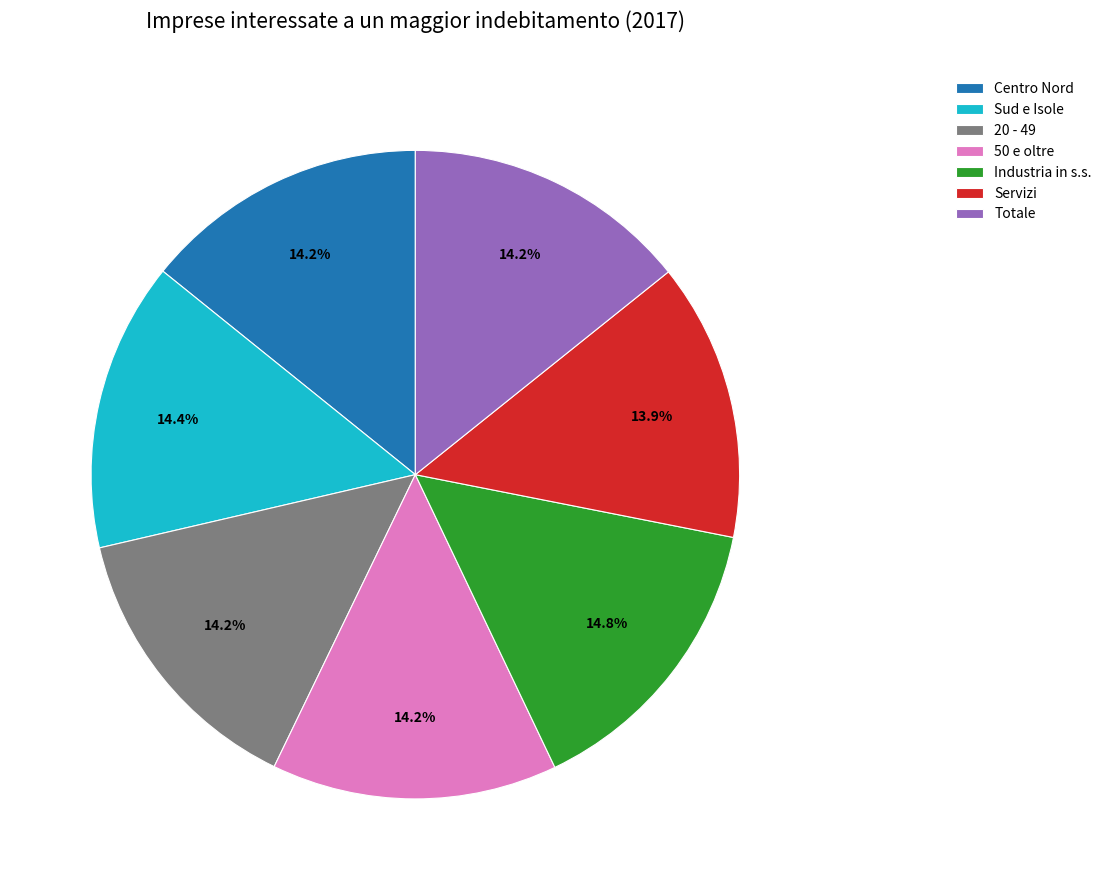

To the nearest percent, what is the combined percentage of Centro Nord and Industria in s.s.?

29%